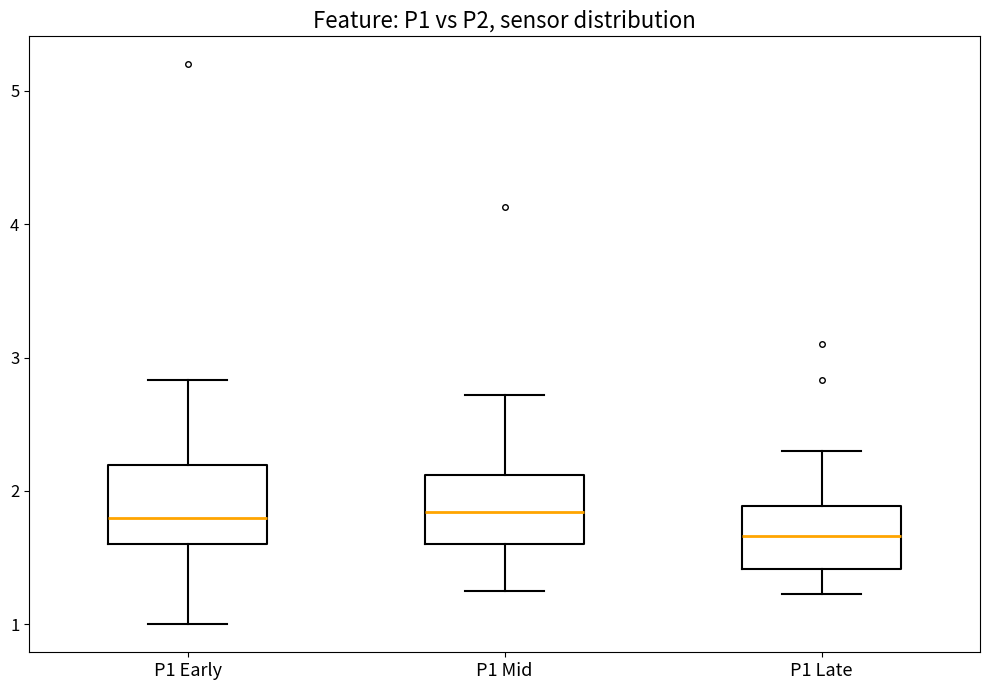

Reading left to right, transcribe this box plot: for each box, give where its median line is, the range the box spans, and where its two whiskers end, as read against the y-axis. The values are not printed on the chart, so give them approximately, as read against the axis.

P1 Early: median 1.8, box 1.6 to 2.2, whiskers 1.0 to 2.8
P1 Mid: median 1.8, box 1.6 to 2.1, whiskers 1.3 to 2.7
P1 Late: median 1.7, box 1.4 to 1.9, whiskers 1.2 to 2.3